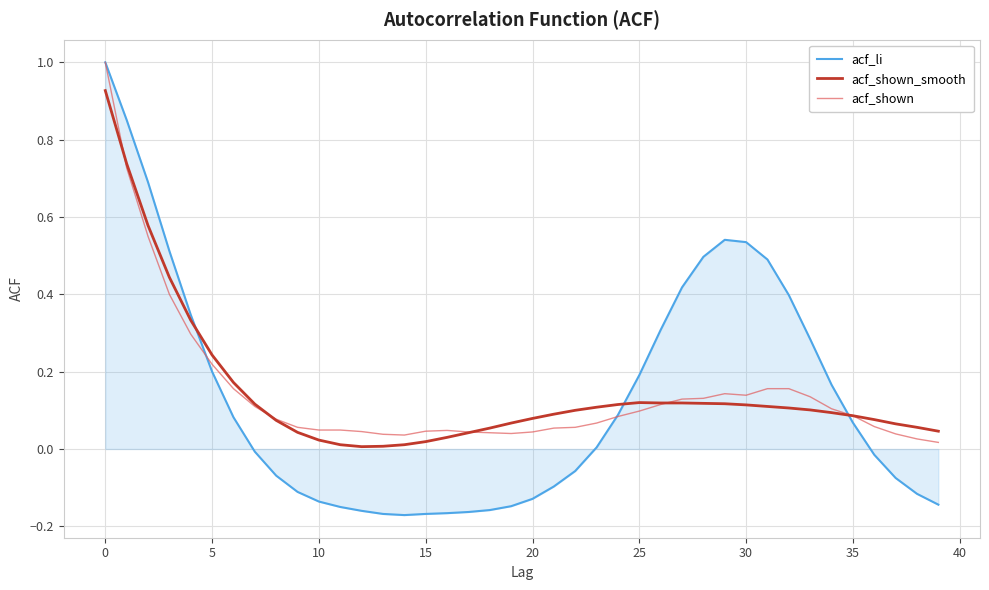

Which series has the widest spread of values?

acf_li